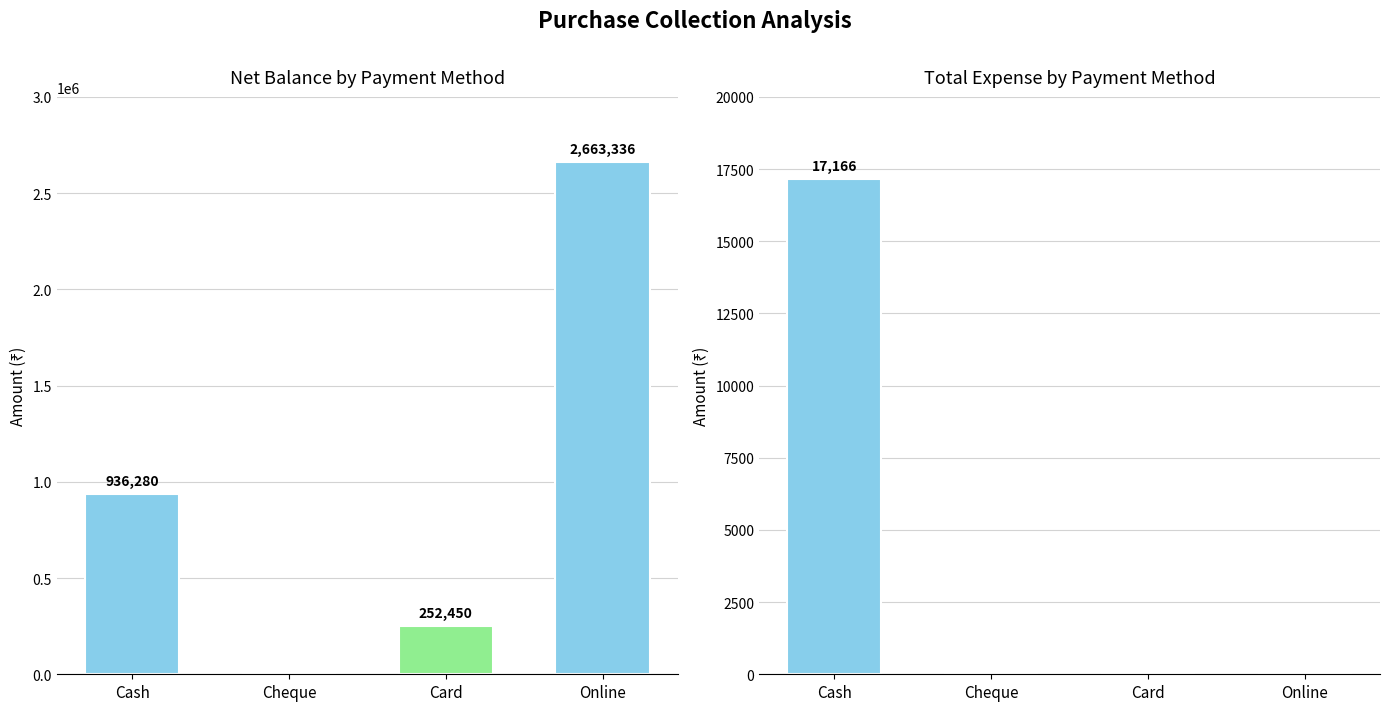

At which label is Total Expense closest to 8583?

Cash